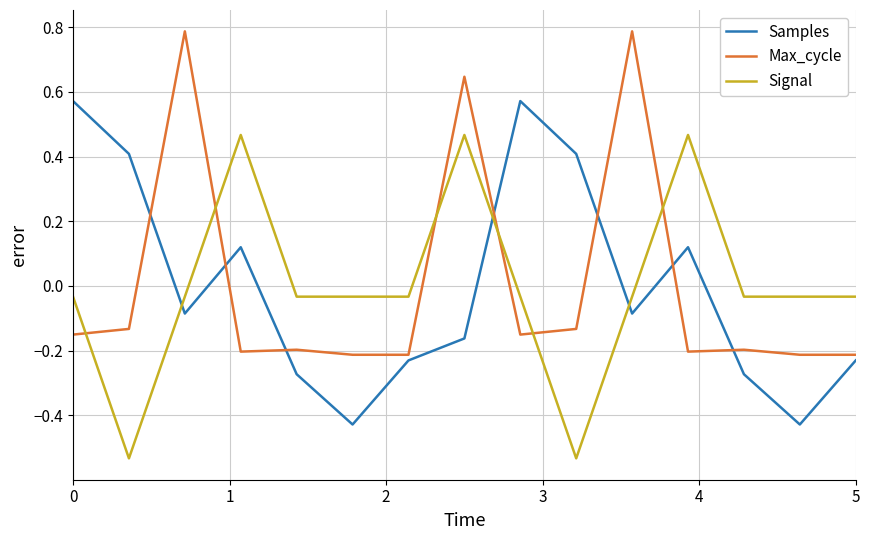

True or false: Signal and Samples intersect in this chart.

True